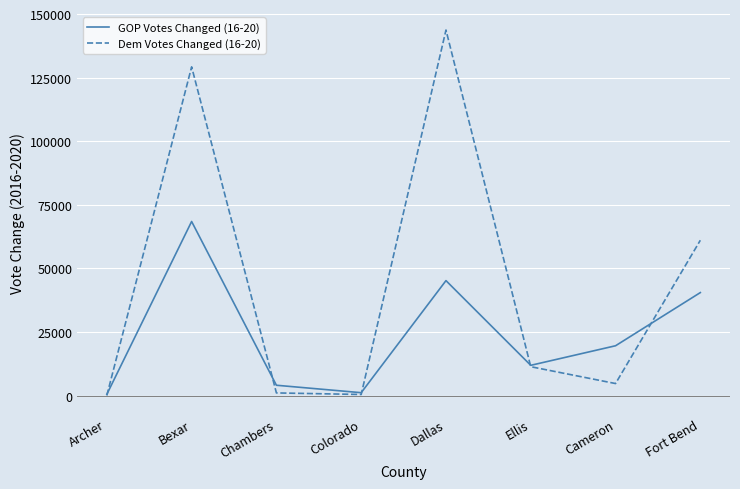

What is the difference between the maximum and minimum values in the GOP Votes Changed (16-20) series?

67942